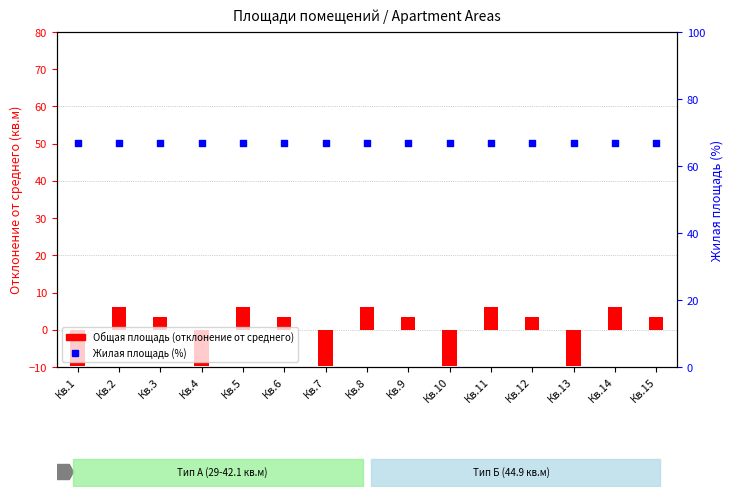

What are all the series names shown in the legend?

Общая площадь (отклонение), Жилая площадь (%)